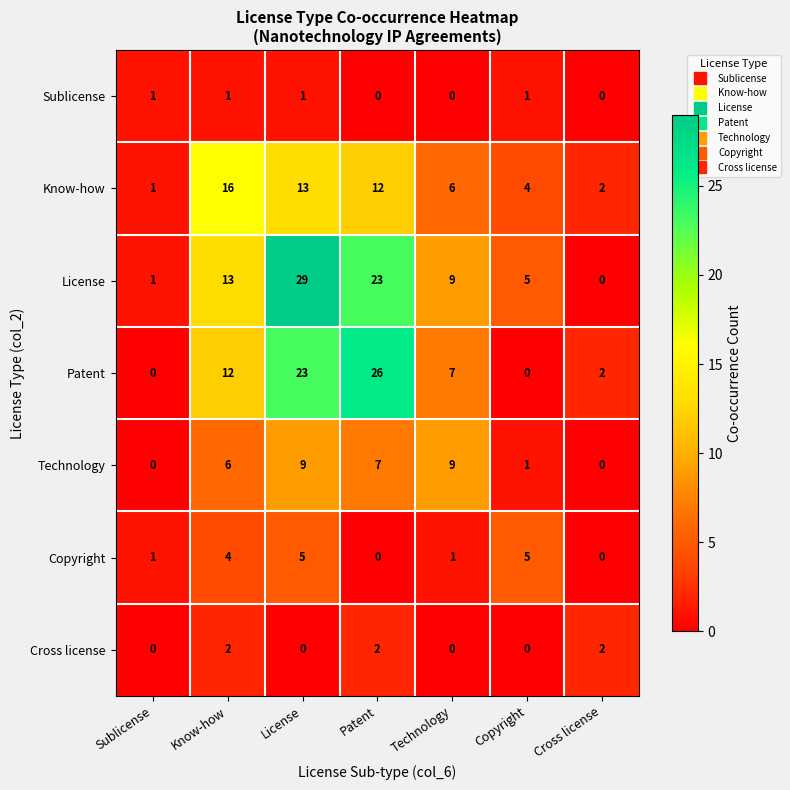

What is the total value across all series at Cross license?

6